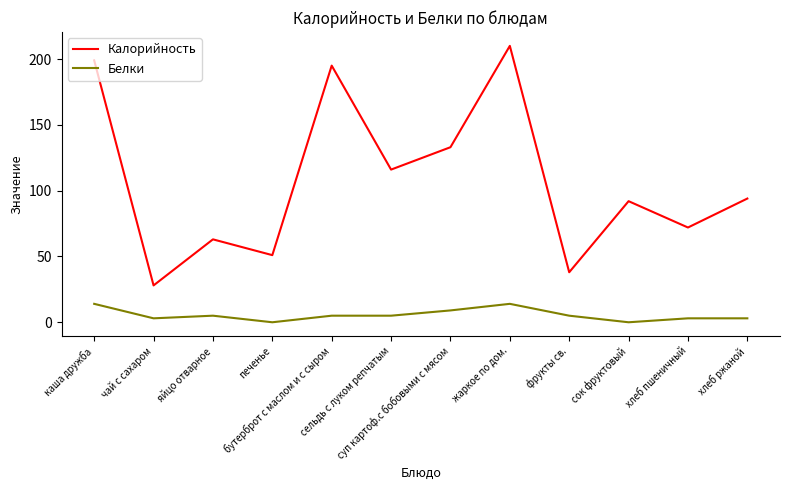

What is the difference between the maximum and minimum values in the Калорийность series?

182